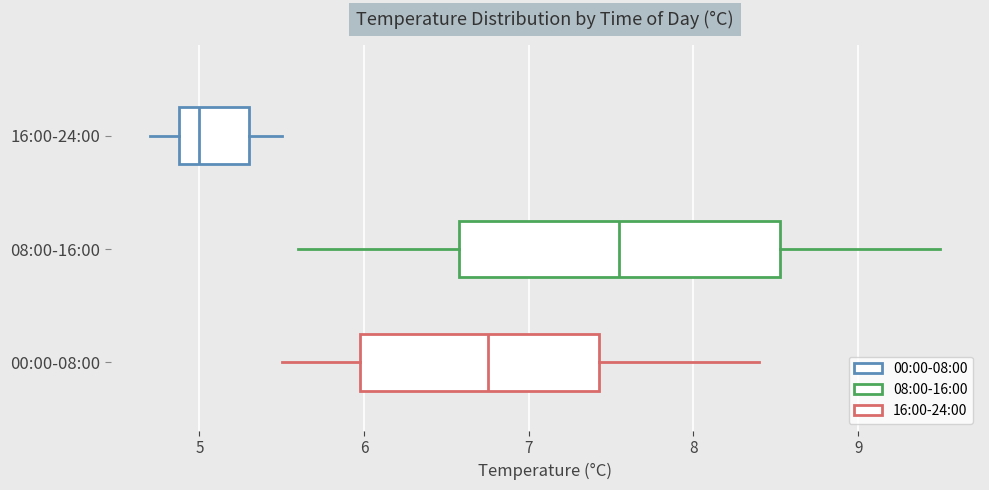

Where does the left whisker of the box for 08:00-16:00 end on the x-axis? The values are not printed on the chart, so give them approximately, as read against the axis.

5.6